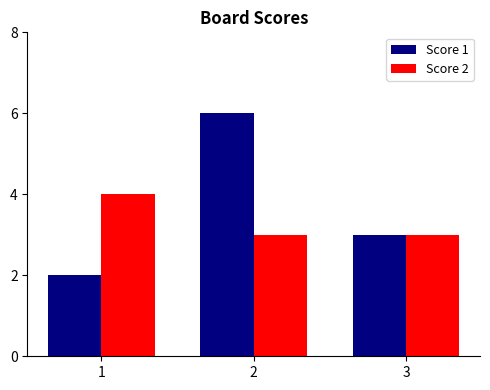

How many distinct data groups are displayed?

2